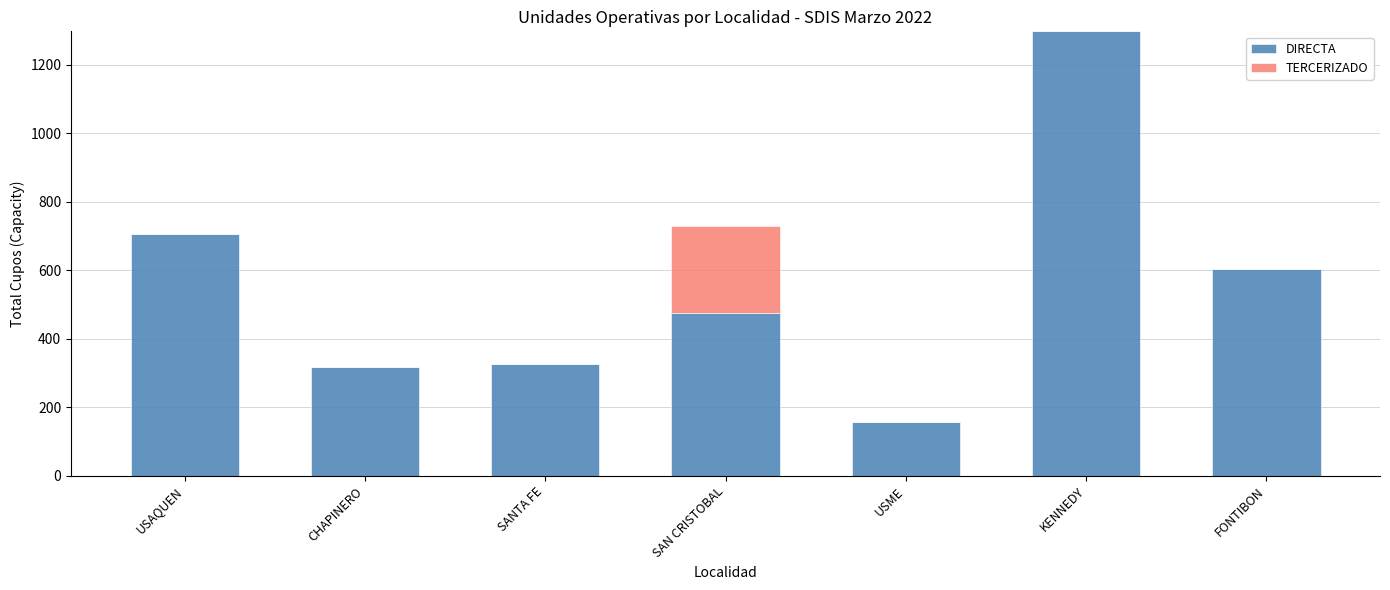

Is it true that DIRECTA equals 705 at USAQUEN?

True